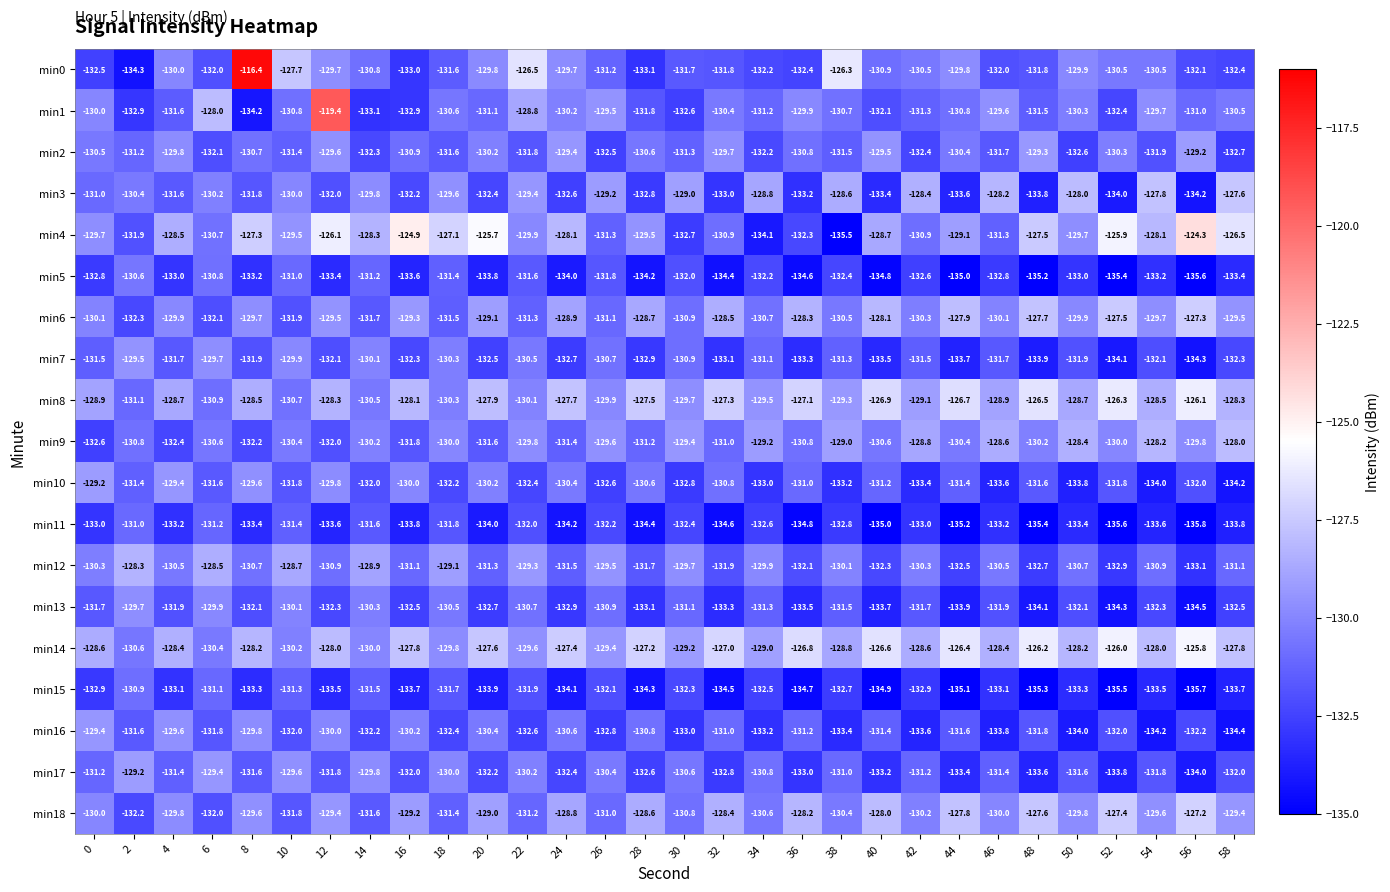

What is the difference between the maximum and second lowest values in the min16 series?

4.8